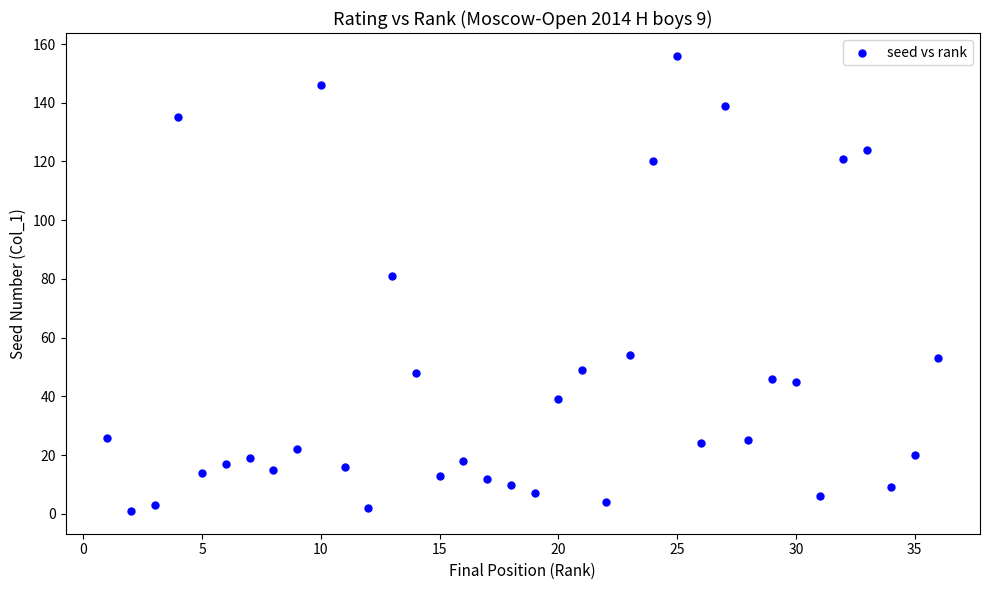

What is the range of X values (max minus min)?

35